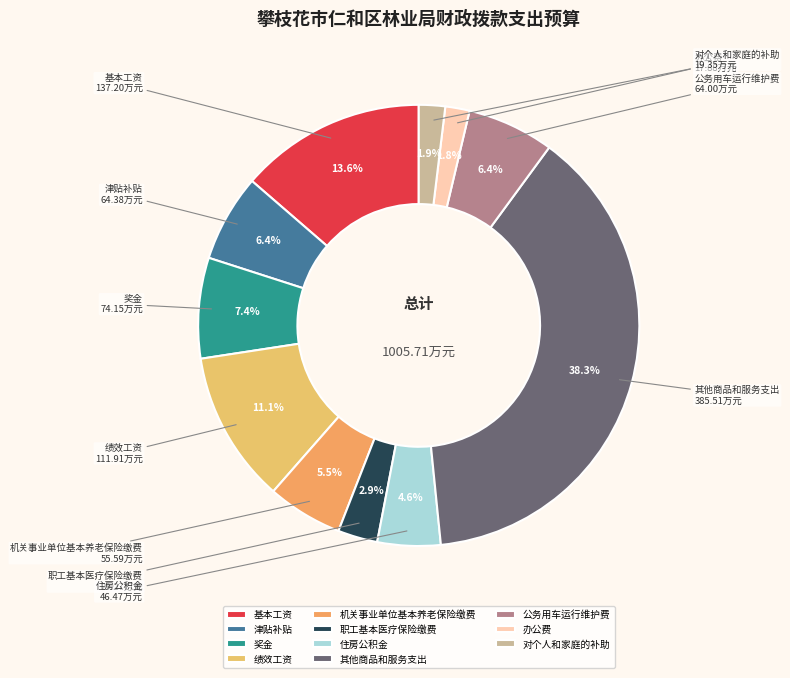

How many segments does this pie chart have?

11